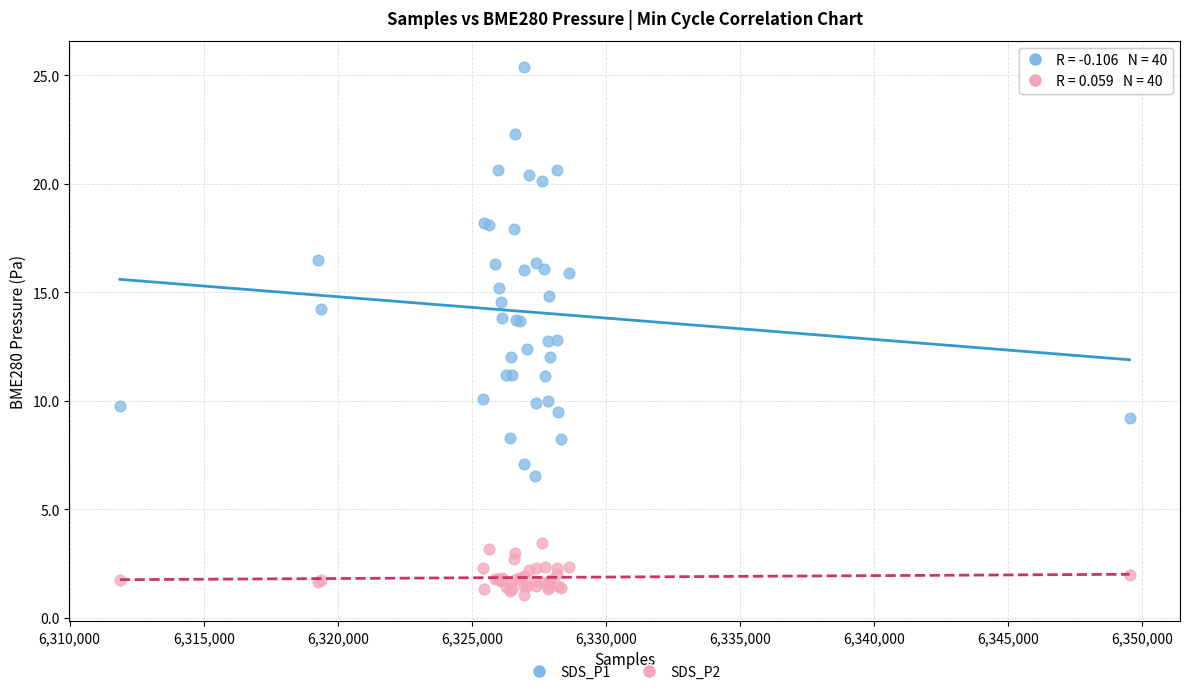

Which series has the widest spread of Y values?

SDS_P1